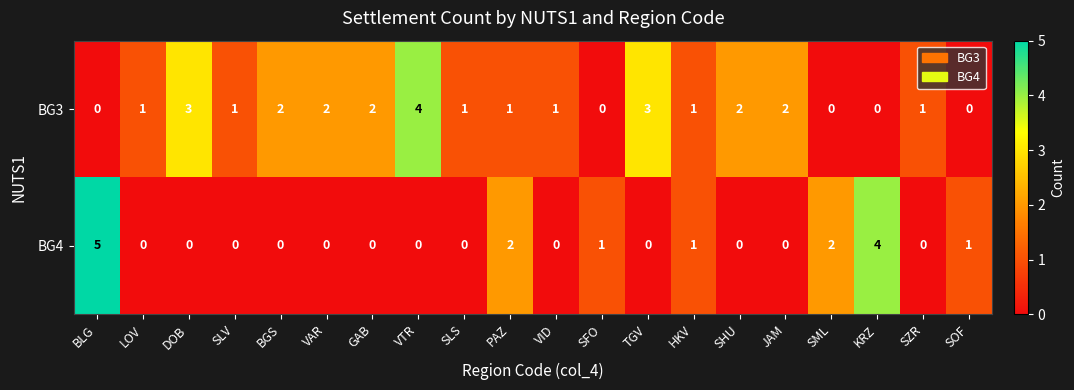

What is the difference between the highest and lowest values at DOB?

3